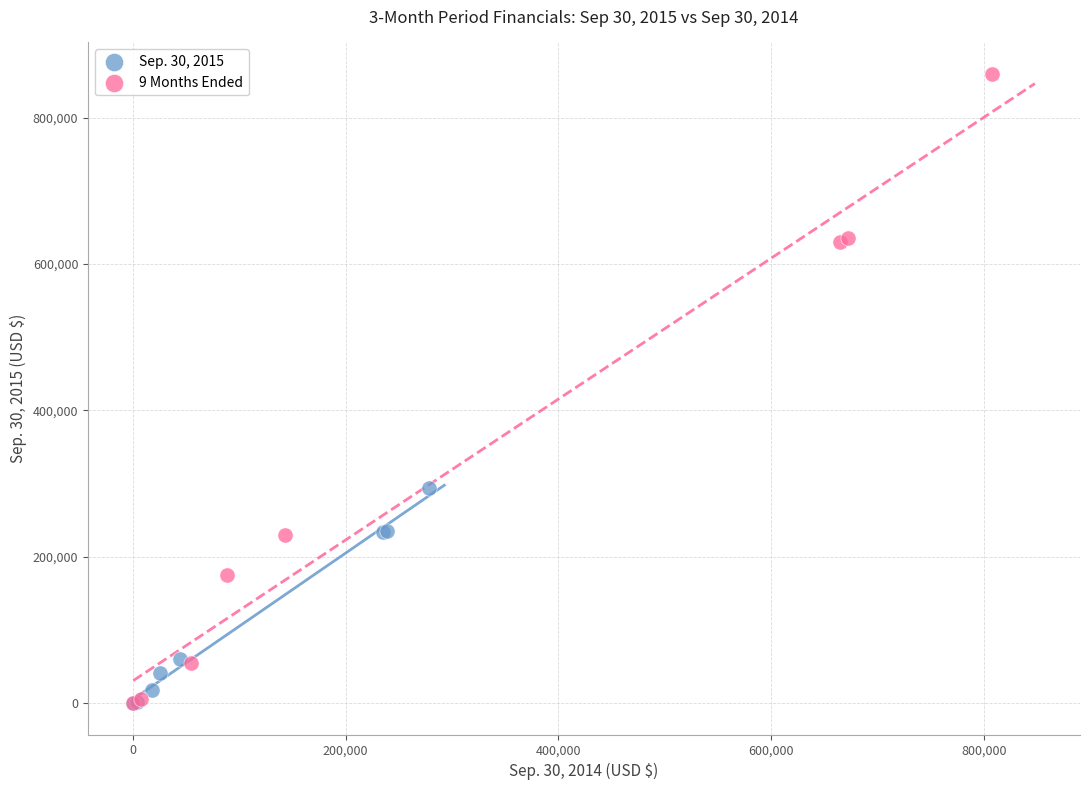

Which series has the largest Y range (max minus min)?

9 Months Ended